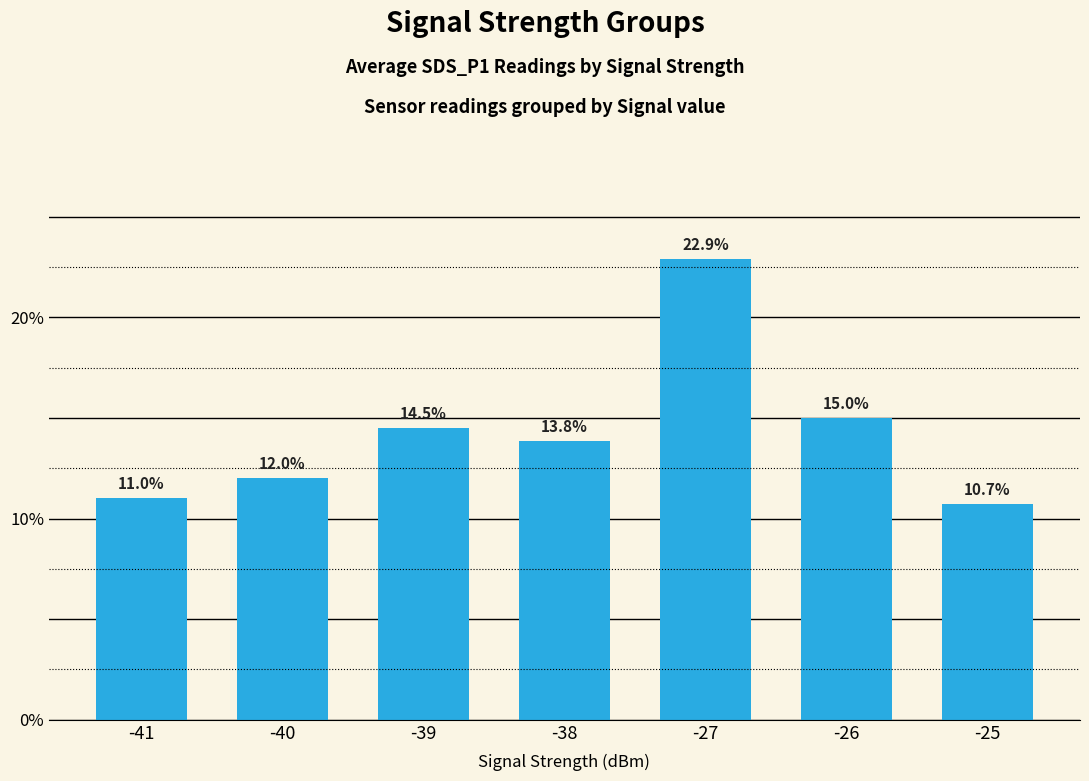

The chart shows a value of 12.0 at -40. True or false?

True